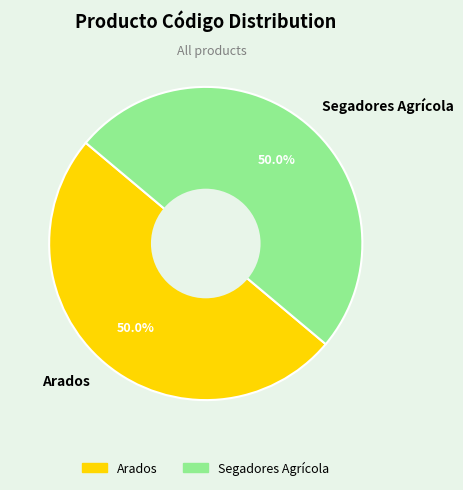

Approximately how many times larger is the value at Arados compared to Segadores Agrícola?

1.0